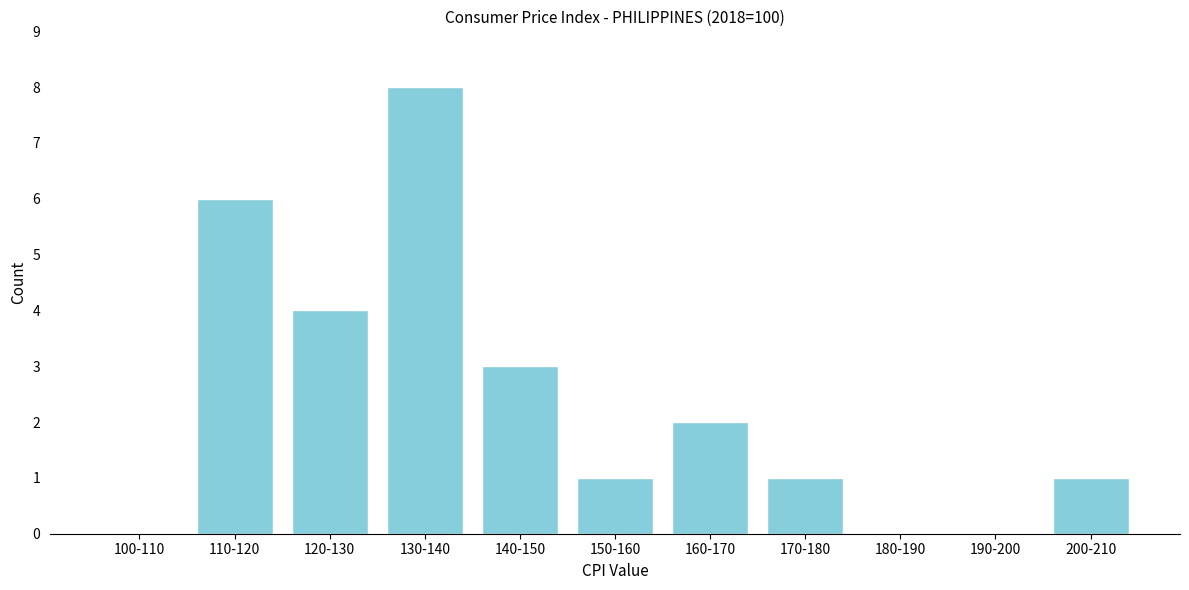

Reading right to left, extract all data points from this chart.

200-210=1	190-200=0	180-190=0	170-180=1	160-170=2	150-160=1	140-150=3	130-140=8	120-130=4	110-120=6	100-110=0